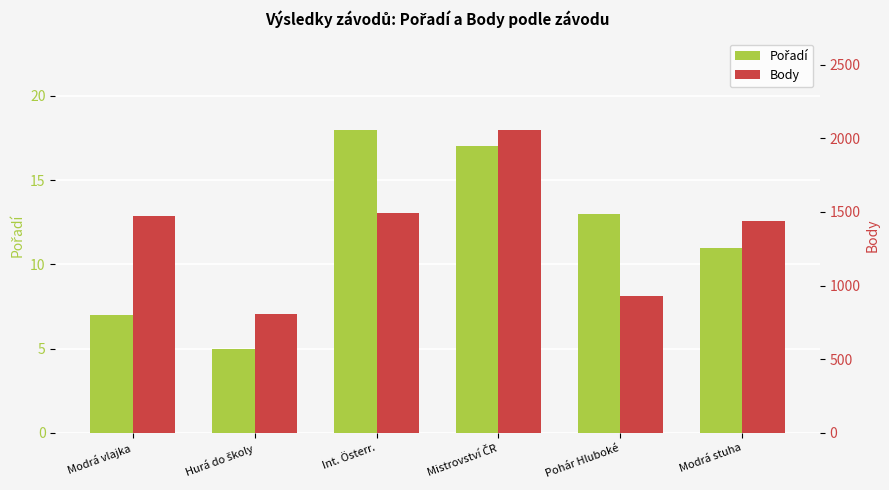

What is the value of the Pořadí bar at the 3rd from the left?

18